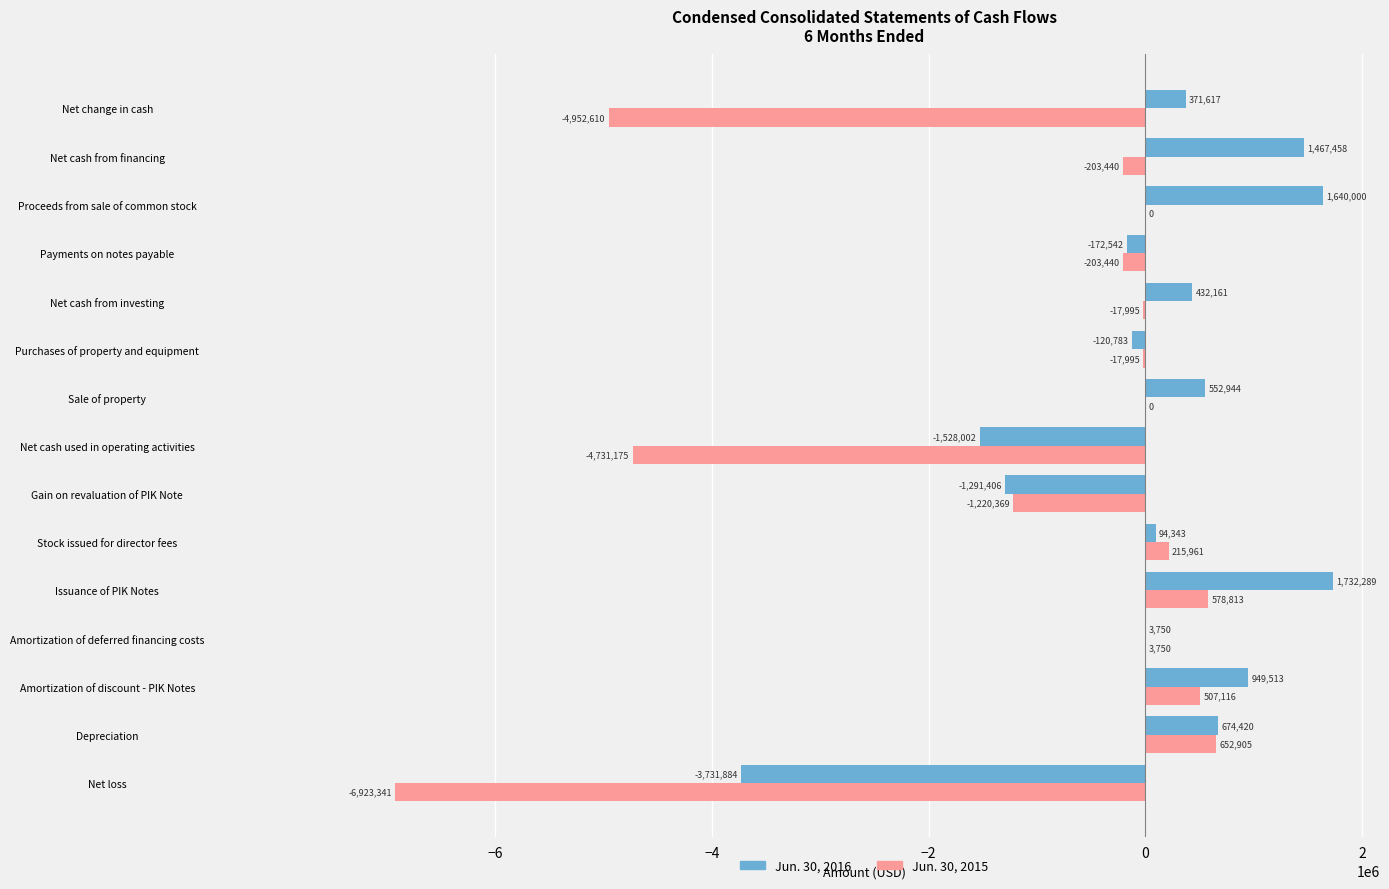

Which series has the largest total across all categories?

Jun. 30, 2016